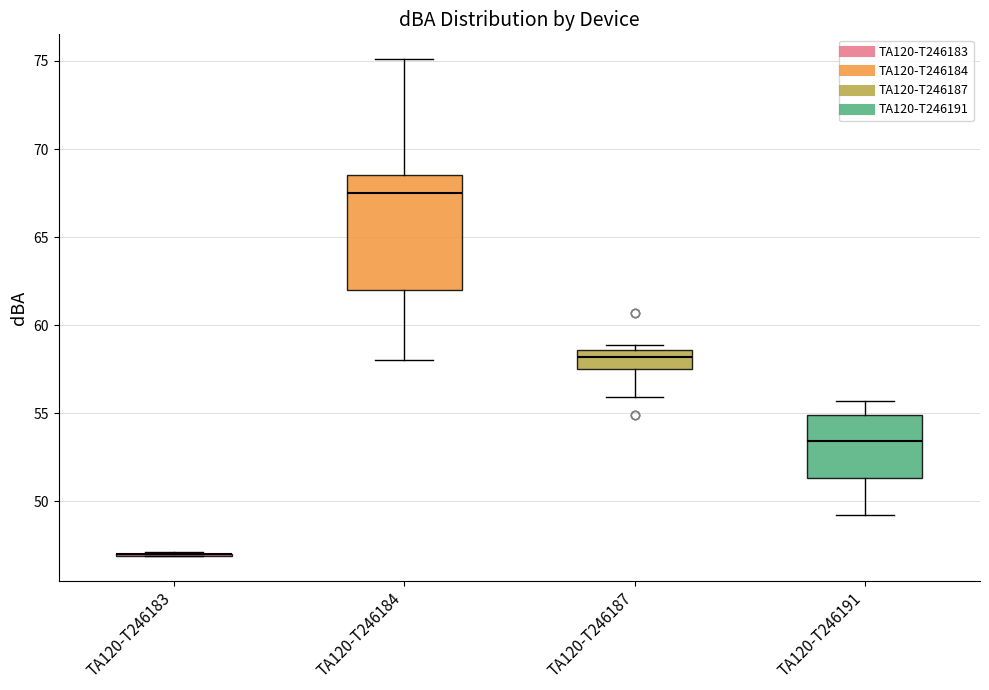

Which box is the tallest, from its lower edge to its upper edge?

TA120-T246184